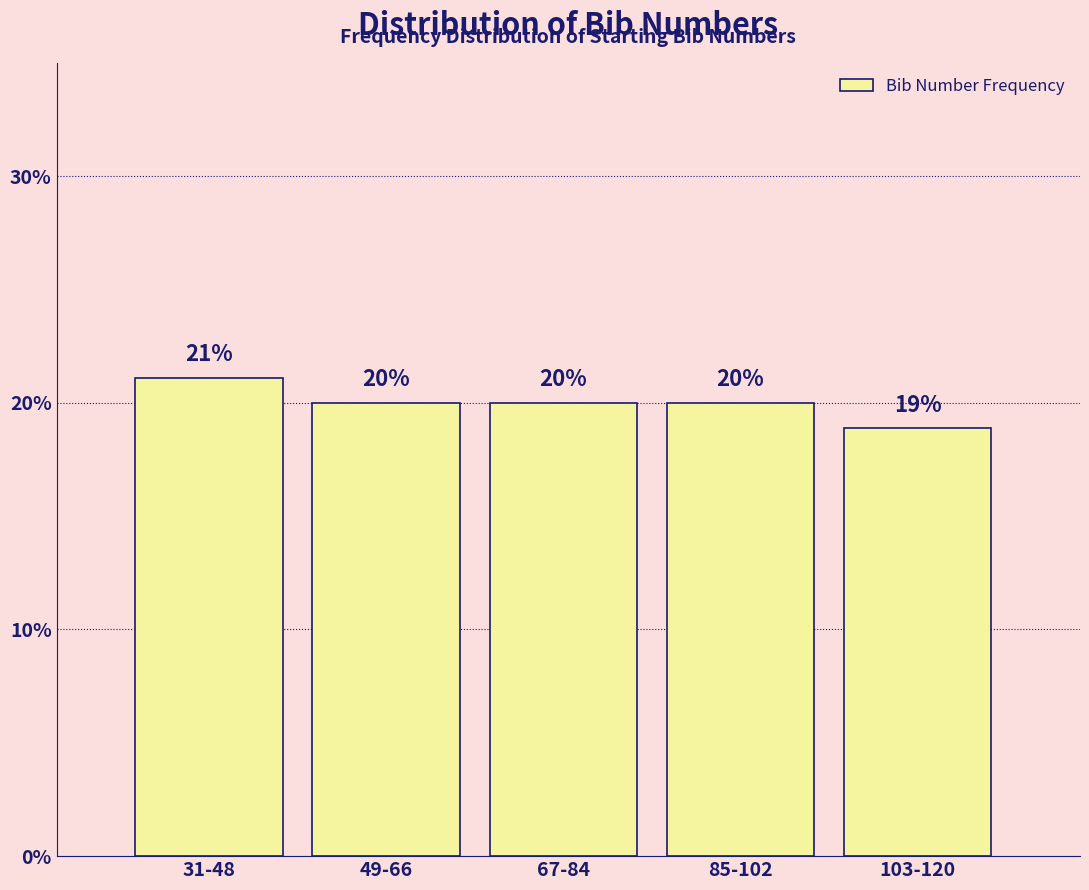

Read the value at 49-66.

20.0